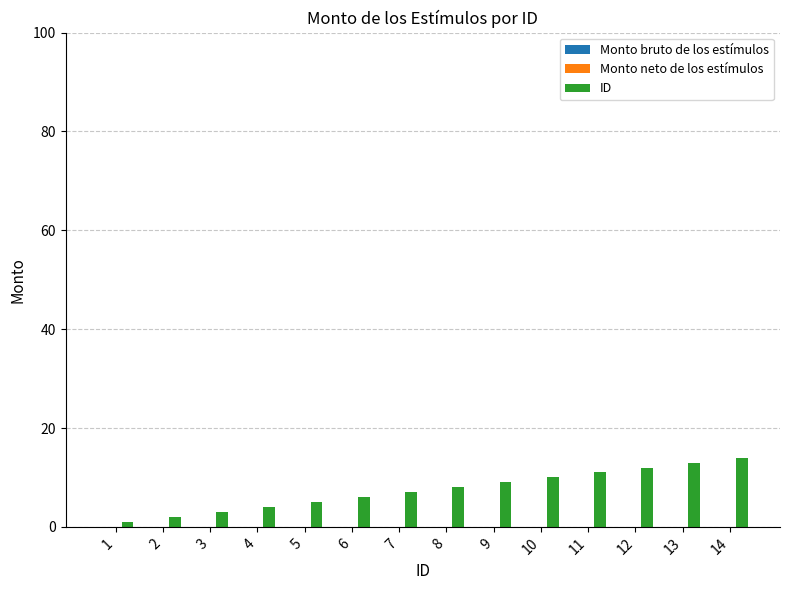

What is the change in value from 3 to 6?

+3